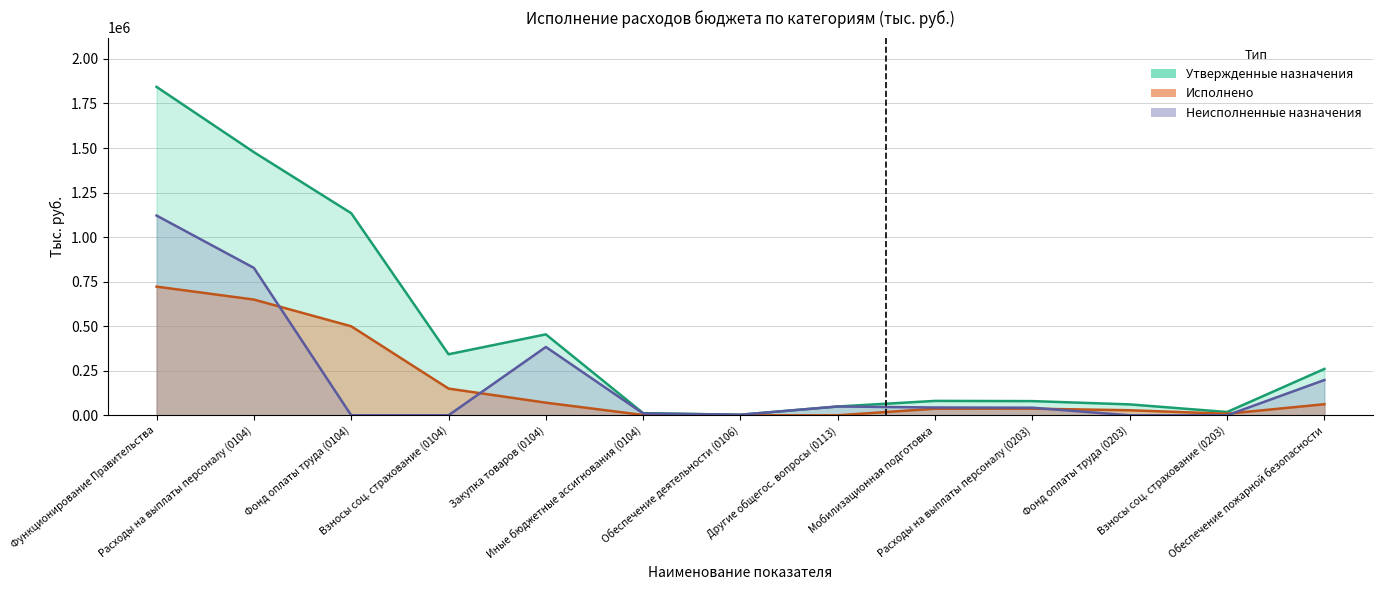

What is the value of the Исполнено point at the 13th from the left?

62229.1